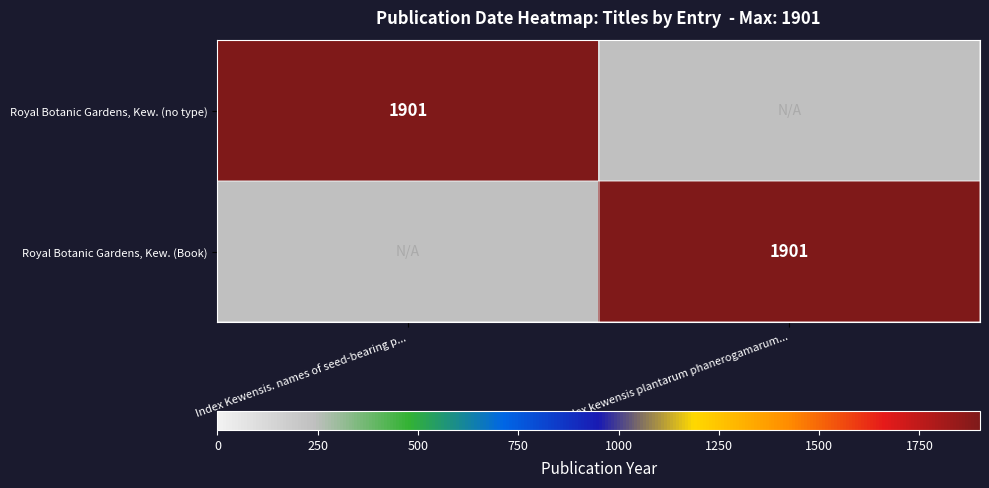

How many data points does each series have?

2